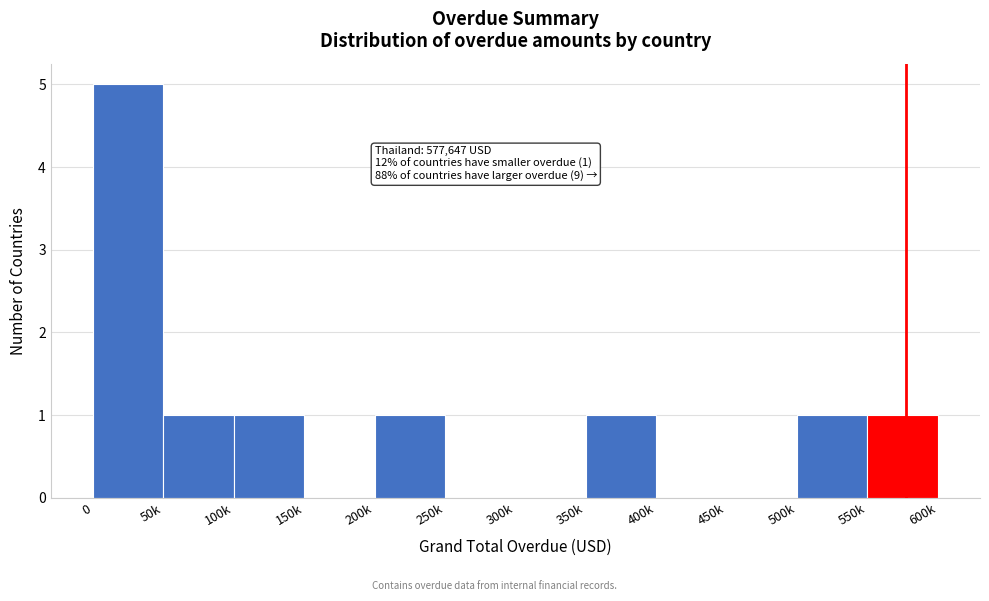

Reading left to right, extract all data points from this chart.

0=5	50k=1	100k=1	150k=0	200k=1	250k=0	300k=0	350k=1	400k=0	450k=0	500k=1	550k=1